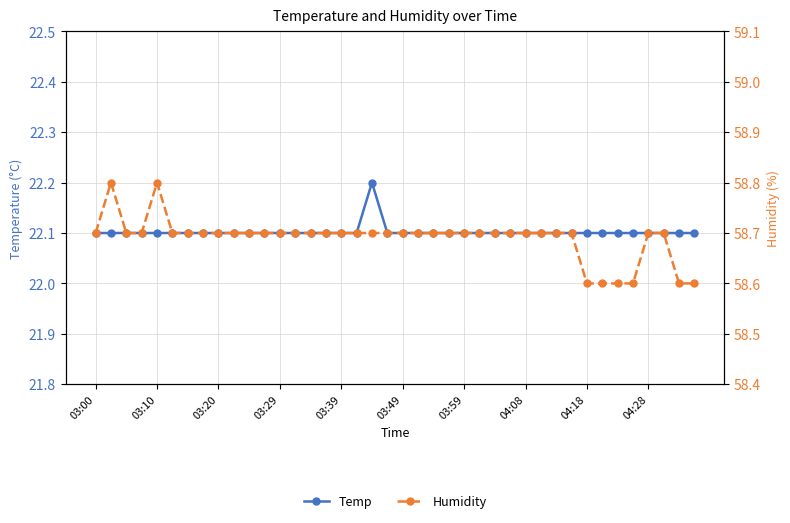

What is the value of the Humidity point at the 23rd from the left?

58.7